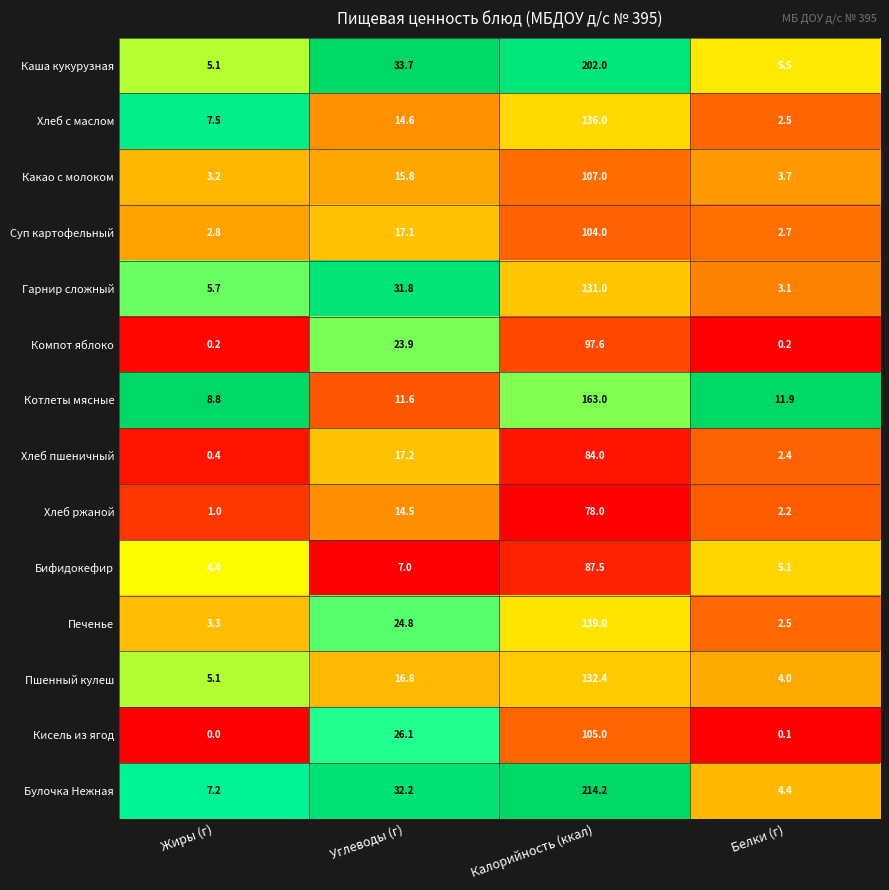

Where does the Суп картофельный series first go above 17?

Углеводы (г)